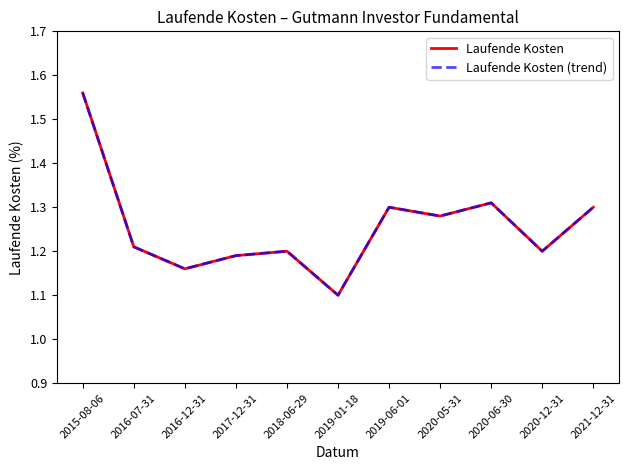

Is it true that Laufende Kosten (trend) equals 0.5 at 2018-06-29?

False